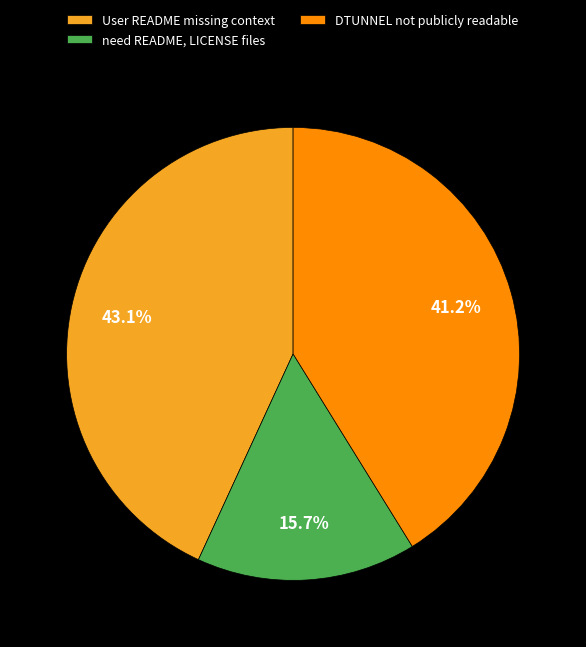

What is the smallest slice in the pie chart?

need README, LICENSE files